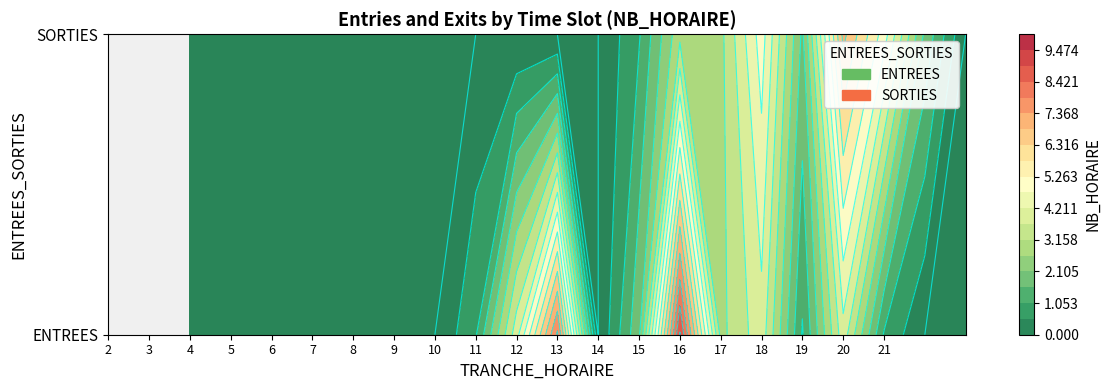

Which category has the lowest value in the SORTIES series?

2